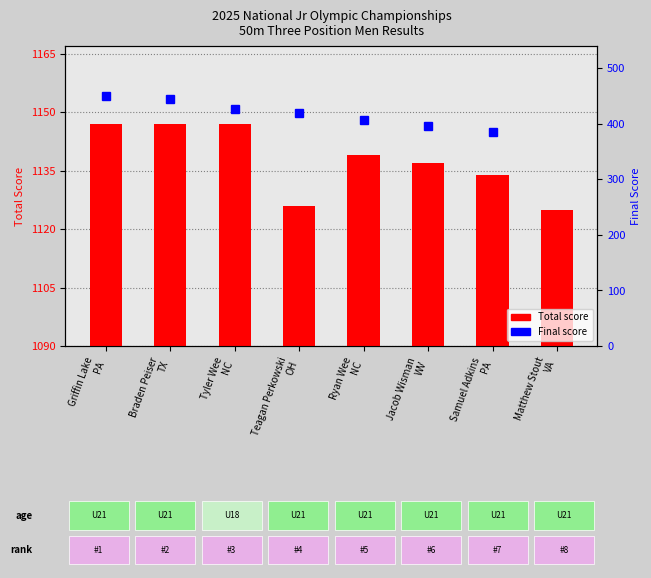

Rank the categories by value from lowest to highest.

Matthew Stout
VA, Teagan Perkowski
OH, Samuel Adkins
PA, Jacob Wisman
WV, Ryan Wee
NC, Griffin Lake
PA, Braden Peiser
TX, Tyler Wee
NC